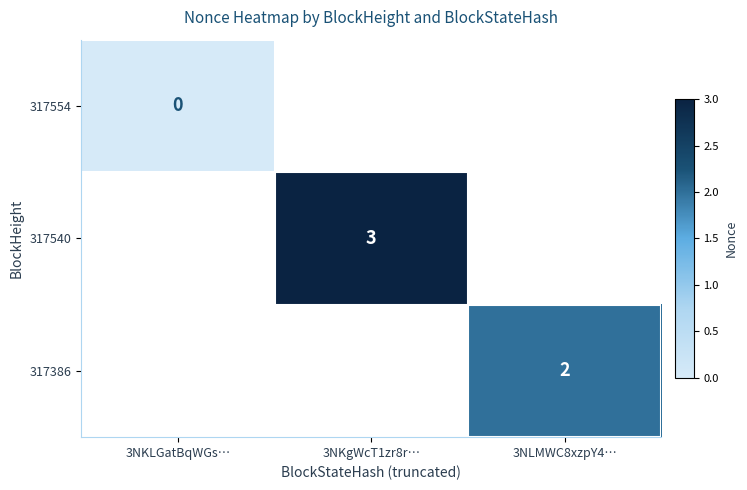

Is it true that 317540 equals 1 at 3NKgWcT1zr8r…?

False